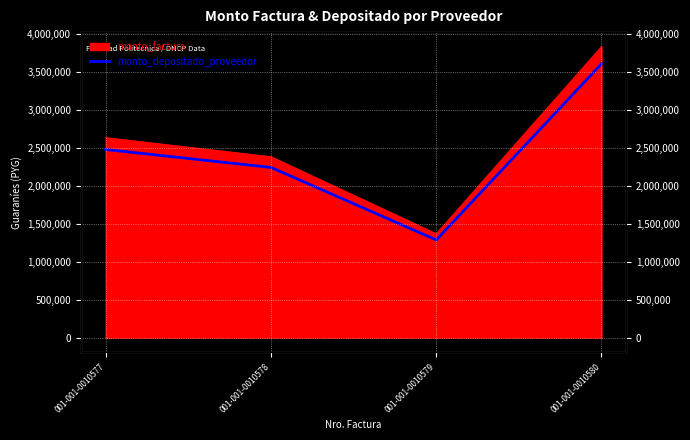

Rank the categories by value from highest to lowest.

001-001-0010580, 001-001-0010577, 001-001-0010578, 001-001-0010579